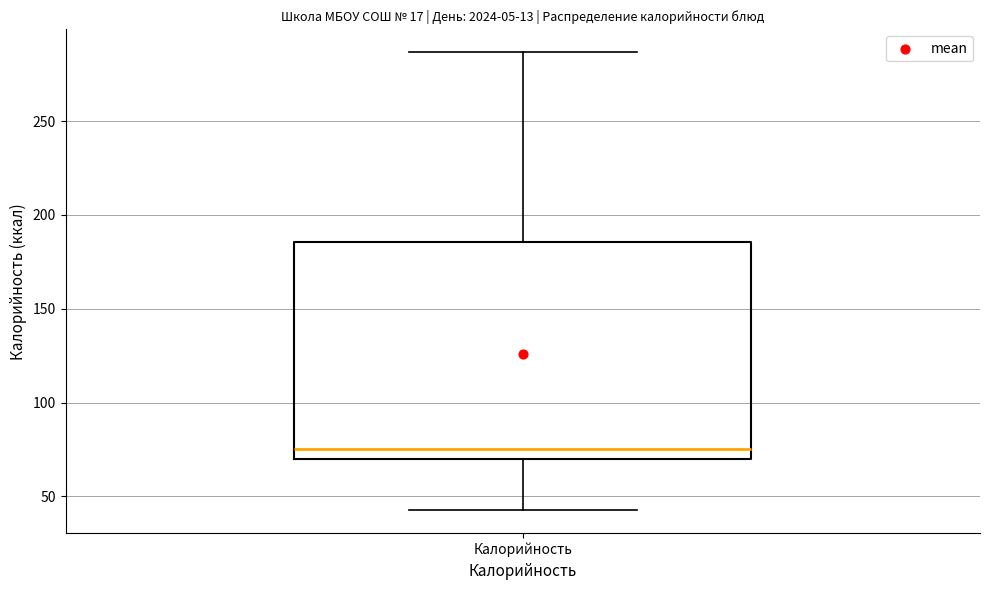

Read this box plot against the y-axis: the position of the median line, the range covered by the box, and the ends of both whiskers. The values are not printed on the chart, so give them approximately, as read against the axis.

median 75, box 70 to 185, whiskers 45 to 285